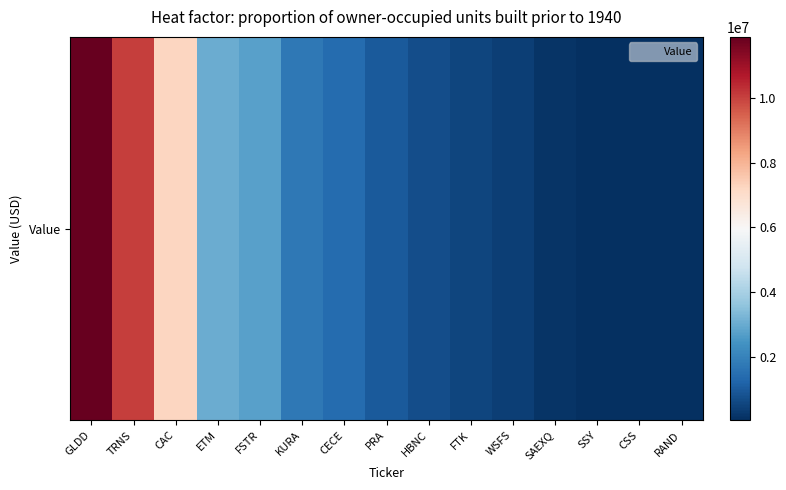

At which label does the data first exceed 1003000?

GLDD